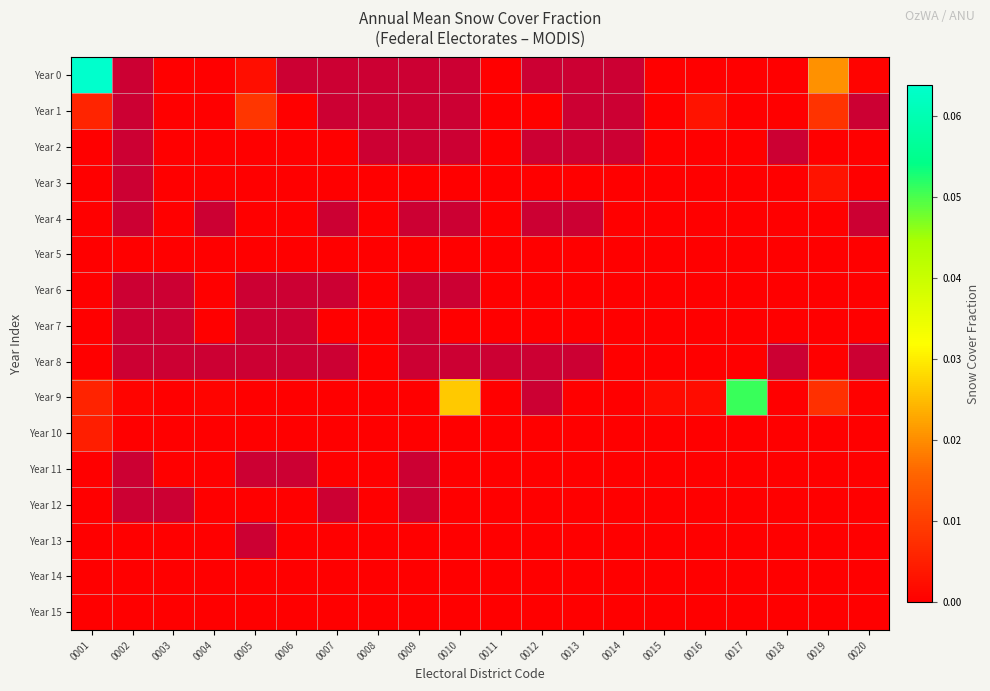

List the series in order of their peak value, highest first.

Year 0, Year 9, Year 1, Year 10, Year 3, Year 15, Year 5, Year 2, Year 4, Year 6, Year 7, Year 8, Year 11, Year 12, Year 13, Year 14